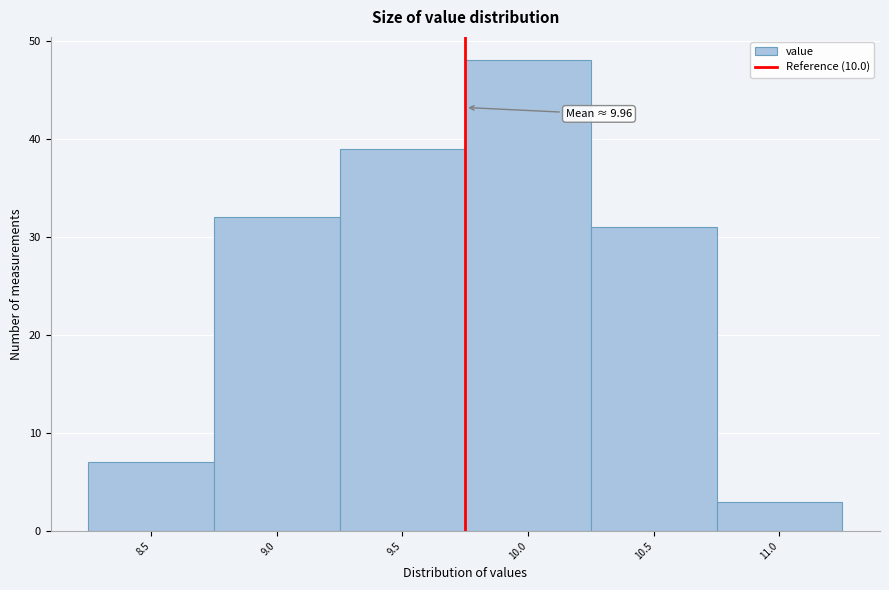

Reading left to right, extract all data points from this chart.

7	32	39	48	31	3